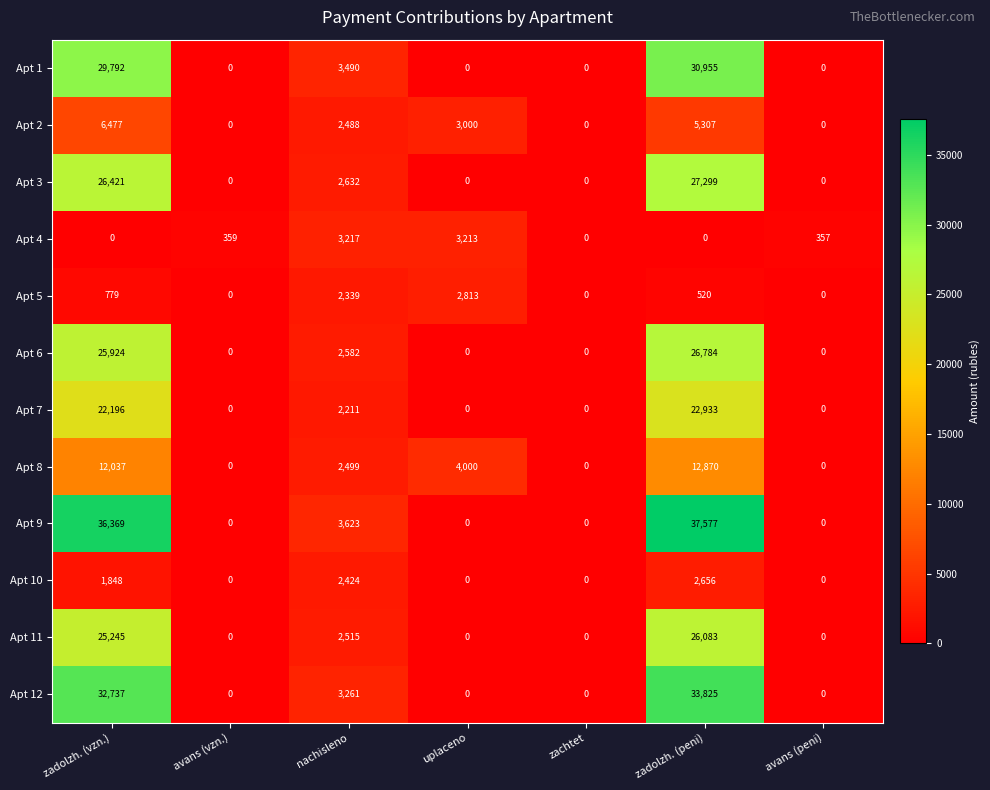

Which series changed the most between avans (vzn.) and zachtet?

Apt 4